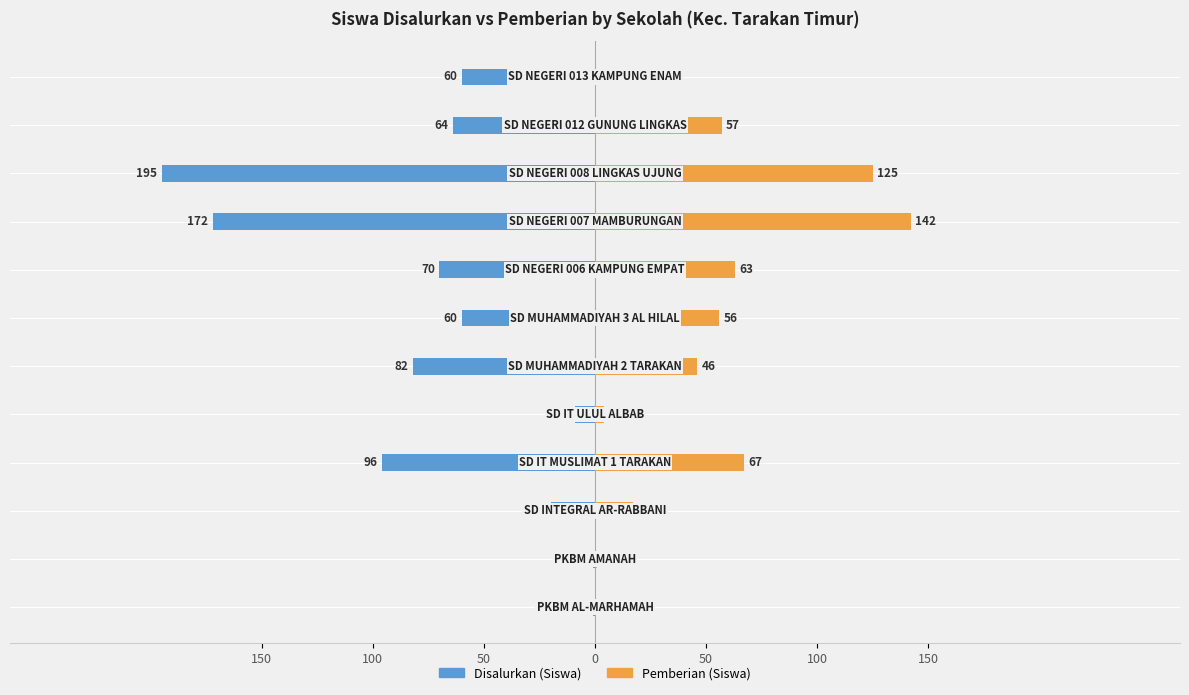

How many data points in Pemberian (Siswa) are above 56?

5